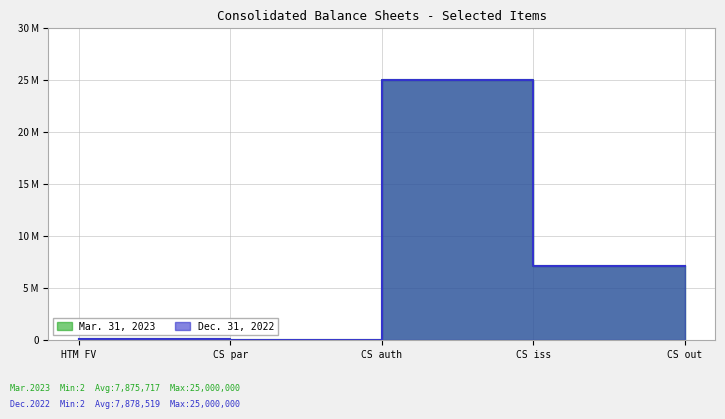

What is the sum of all Mar. 31, 2023 values?

39378589